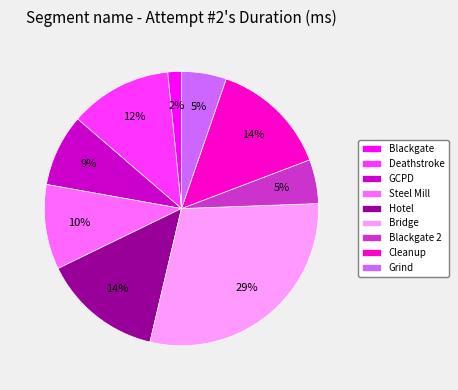

Is the sum of GCPD and Steel Mill greater than half?

No